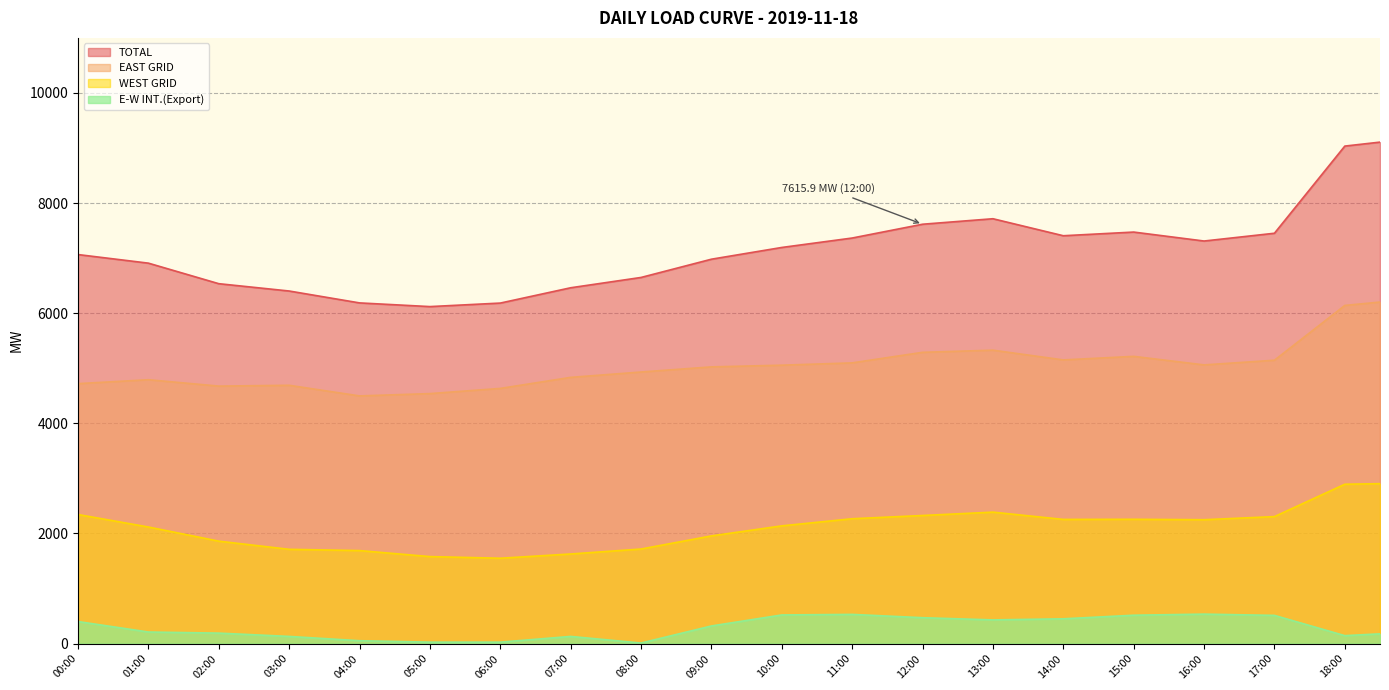

At which category is the sum across all series the highest?

18:30